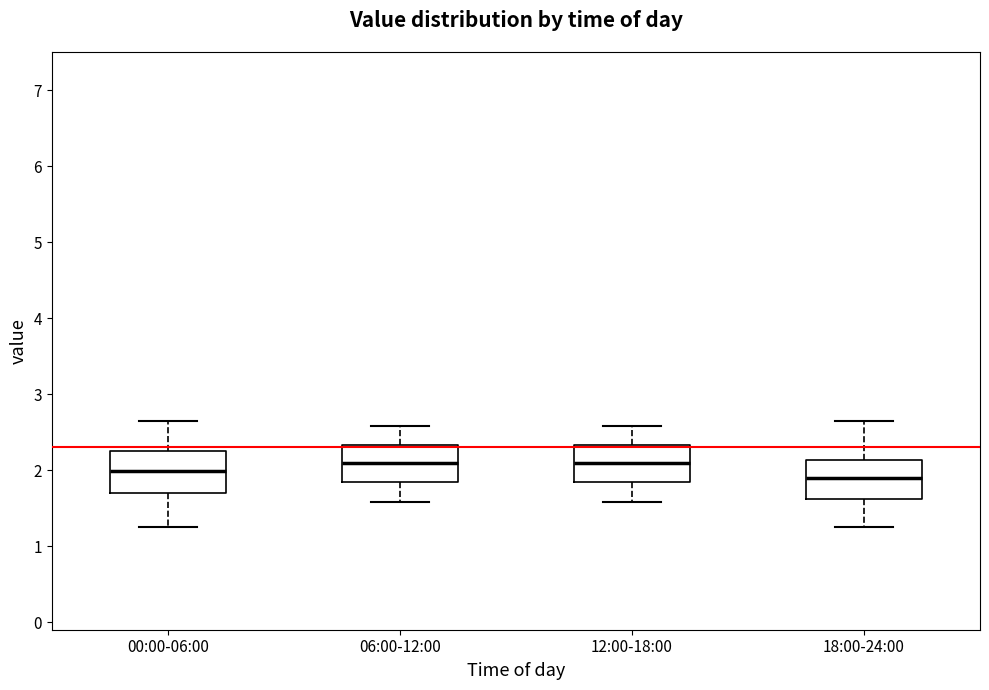

Where does the lower whisker of the box for 12:00-18:00 end on the y-axis? The values are not printed on the chart, so give them approximately, as read against the axis.

1.6